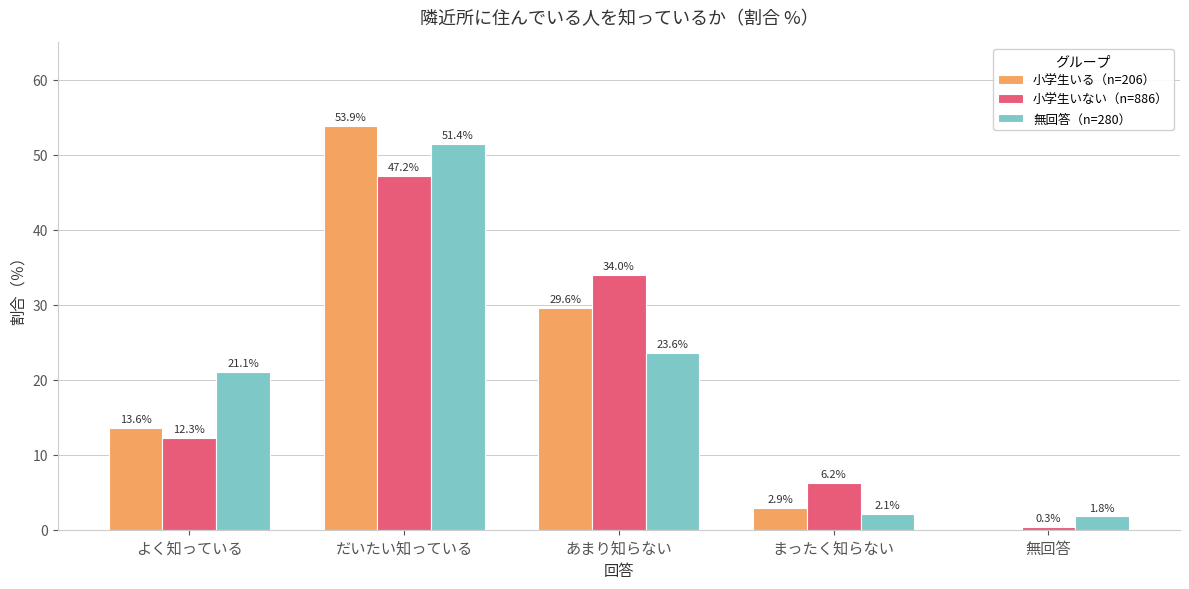

Reading left to right, list all the values displayed in this chart.

小学生いる（n=206）: よく知っている=13.6	だいたい知っている=53.9	あまり知らない=29.6	まったく知らない=2.9	無回答=0.0
小学生いない（n=886）: よく知っている=12.3	だいたい知っている=47.2	あまり知らない=34.0	まったく知らない=6.2	無回答=0.3
無回答（n=280）: よく知っている=21.1	だいたい知っている=51.4	あまり知らない=23.6	まったく知らない=2.1	無回答=1.8